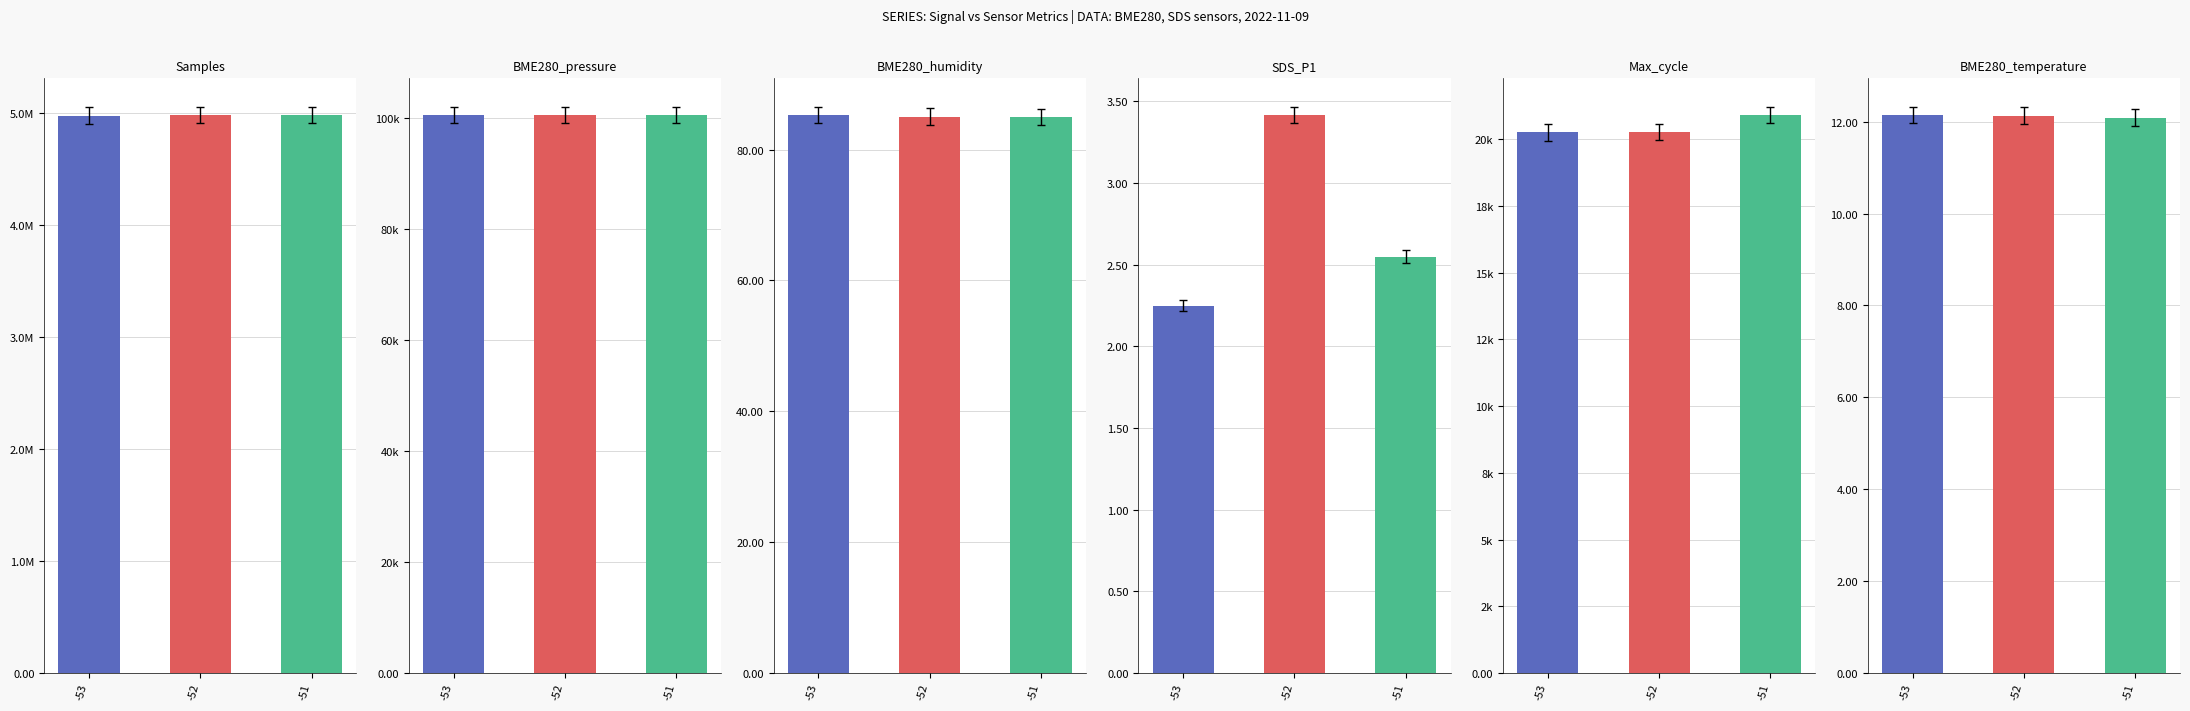

How many categories are shown in the chart?

3